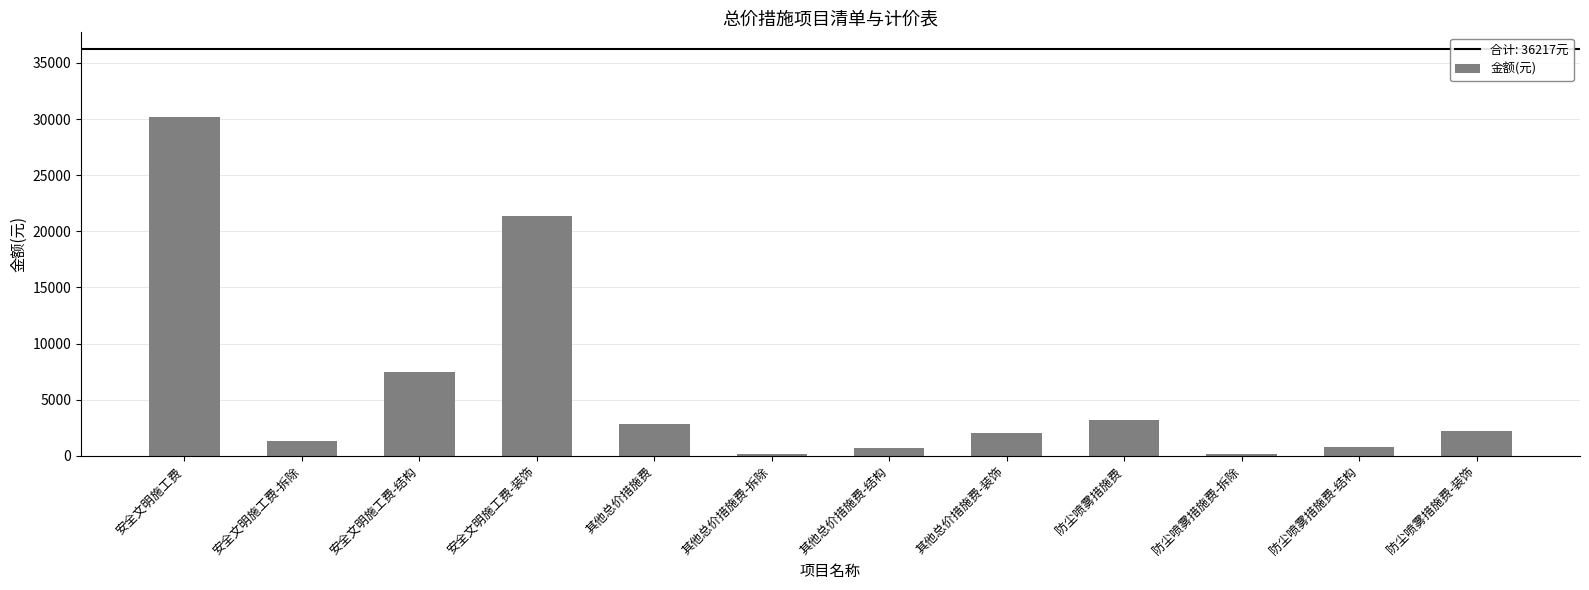

What is the label of the 11th bar from the left?

防尘喷雾措施费-结构